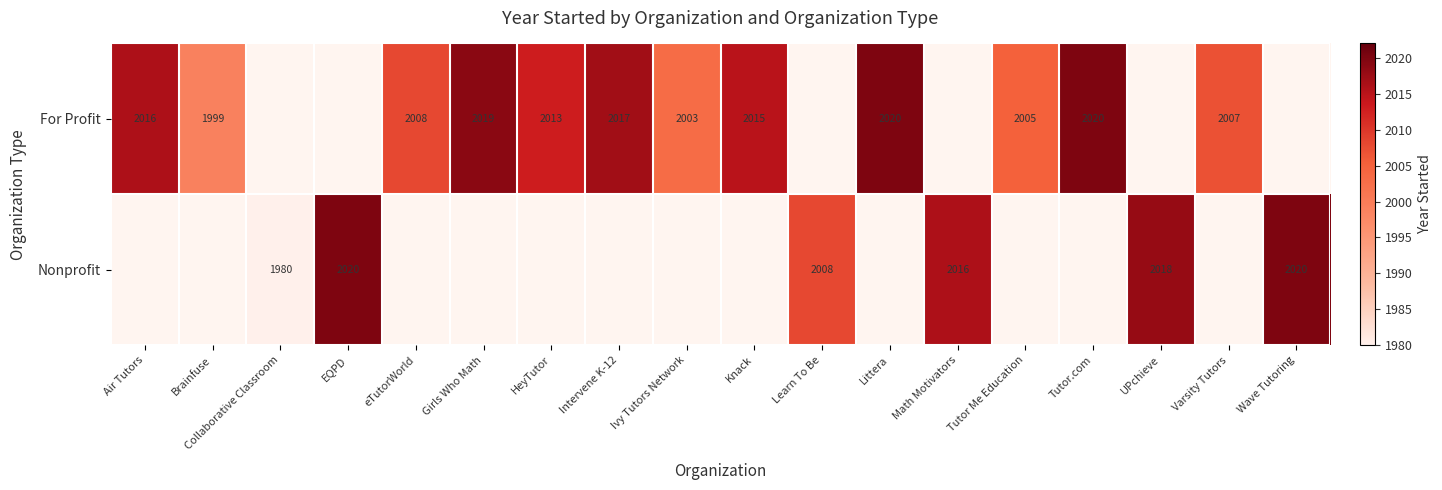

What is the difference between the Nonprofit values at Wave Tutoring and Collaborative Classroom?

40